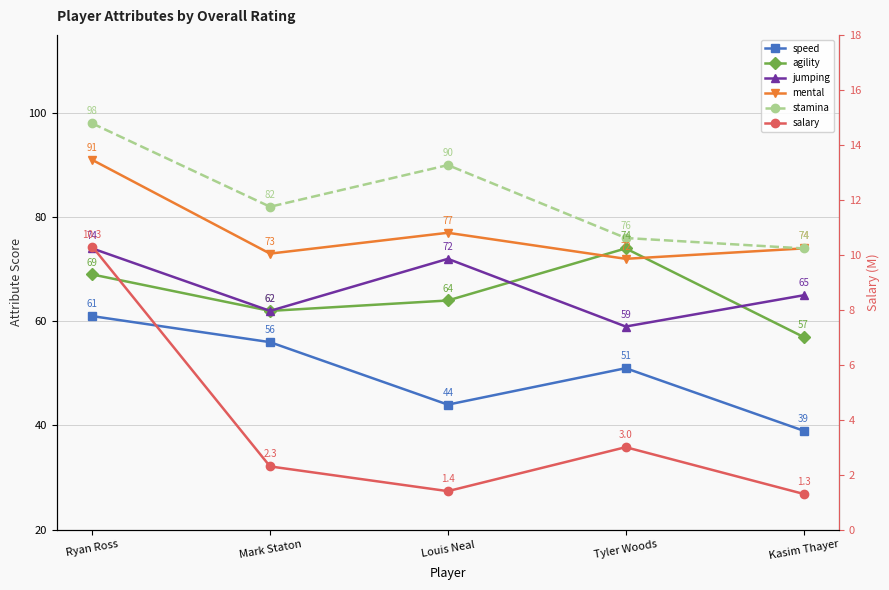

Which series has the largest range (max minus min)?

stamina